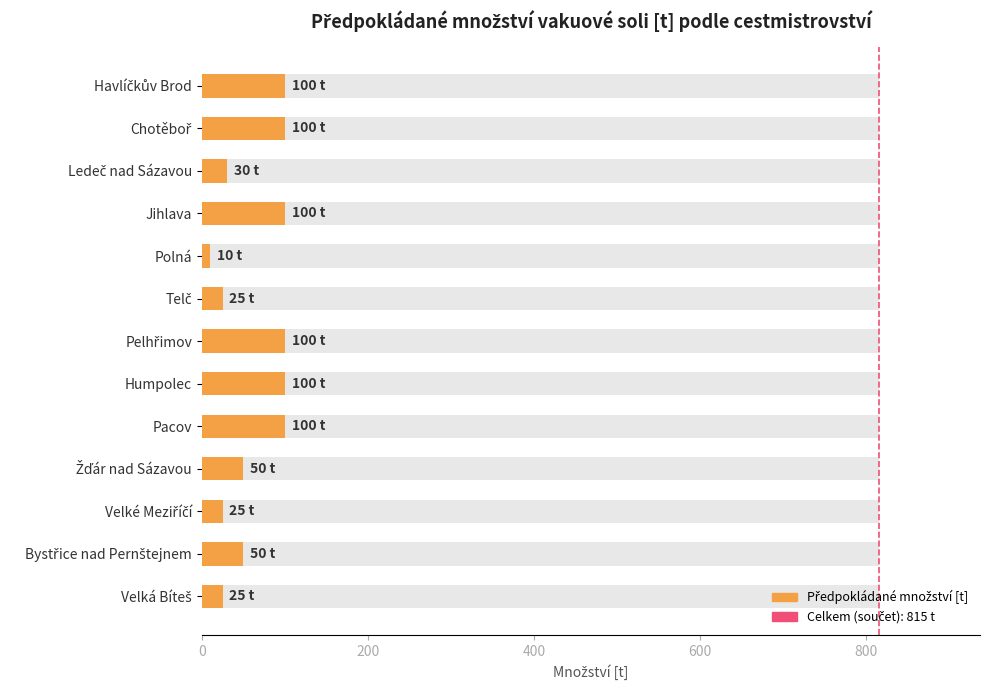

What is the maximum value shown in the chart?

100